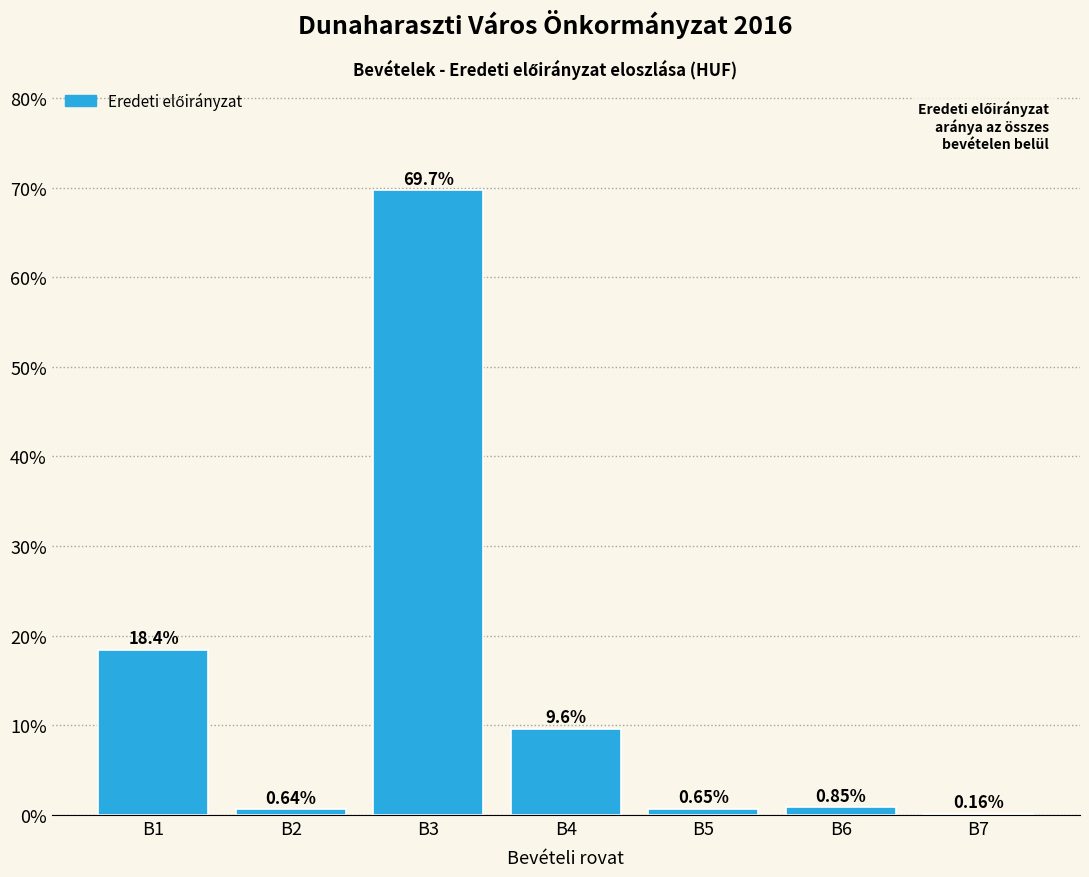

What is the sum of the values at B4 and B1?

28.0